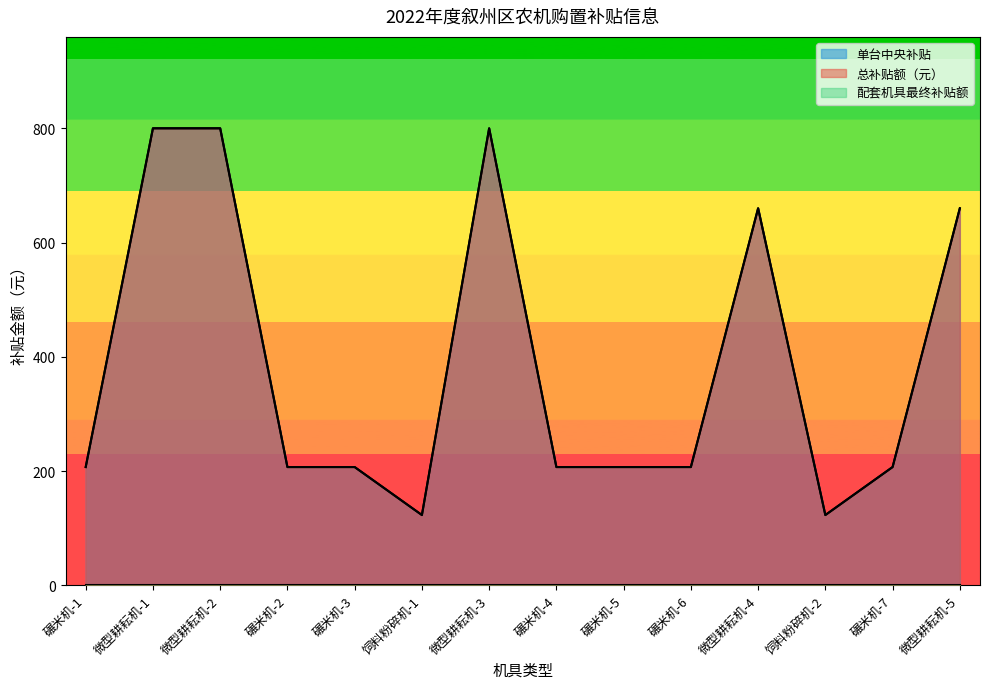

True or false: 总补贴额（元） has a value of 487 at 微型耕耘机-2.

False